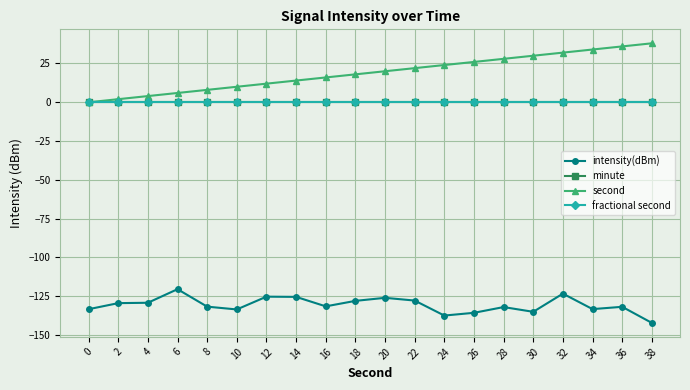

Reading left to right, transcribe all the data shown in this chart.

intensity(dBm): 0=-133.3	2=-129.4	4=-129.2	6=-120.4	8=-131.7	10=-133.5	12=-125.3	14=-125.4	16=-131.5	18=-128.0	20=-126.0	22=-127.8	24=-137.4	26=-135.7	28=-132.0	30=-135.0	32=-123.3	34=-133.3	36=-131.8	38=-142.2
minute: 0=0.0	2=0.0	4=0.0	6=0.0	8=0.0	10=0.0	12=0.0	14=0.0	16=0.0	18=0.0	20=0.0	22=0.0	24=0.0	26=0.0	28=0.0	30=0.0	32=0.0	34=0.0	36=0.0	38=0.0
second: 0=0.0	2=2.0	4=4.0	6=6.0	8=8.0	10=10.0	12=12.0	14=14.0	16=16.0	18=18.0	20=20.0	22=22.0	24=24.0	26=26.0	28=28.0	30=30.0	32=32.0	34=34.0	36=36.0	38=38.0
fractional second: 0=0.0	2=0.0	4=0.0	6=0.0	8=0.0	10=0.0	12=0.0	14=0.0	16=0.0	18=0.0	20=0.0	22=0.0	24=0.0	26=0.0	28=0.0	30=0.0	32=0.0	34=0.0	36=0.0	38=0.0